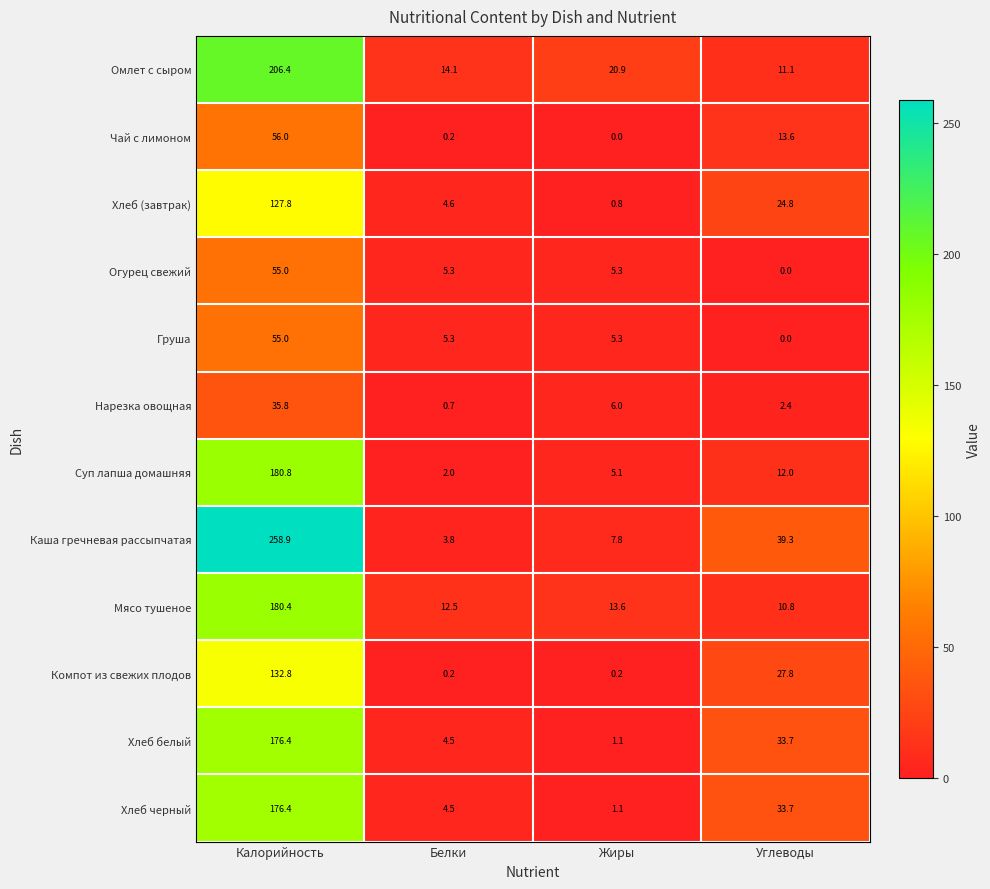

List the labels in order of Нарезка овощная value, smallest first.

Белки, Углеводы, Жиры, Калорийность